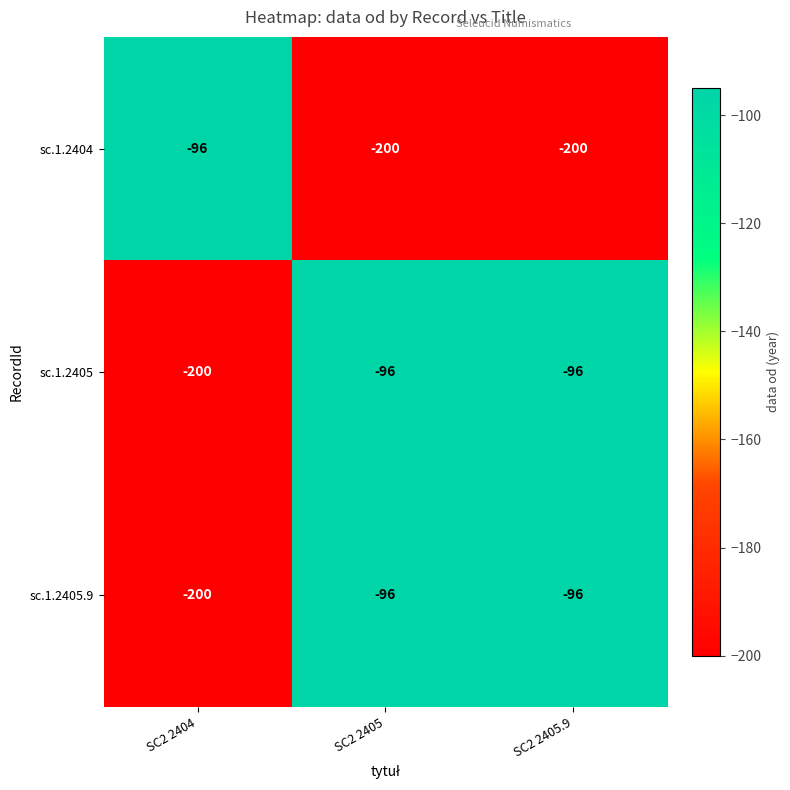

At which label is sc.1.2405.9 closest to -148?

SC2 2404